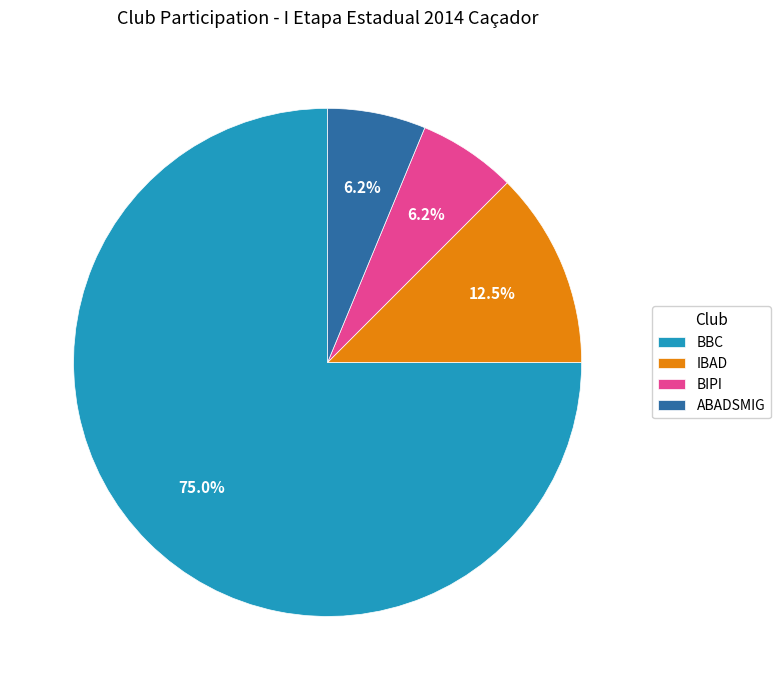

To the nearest percent, what is the average slice percentage?

25%